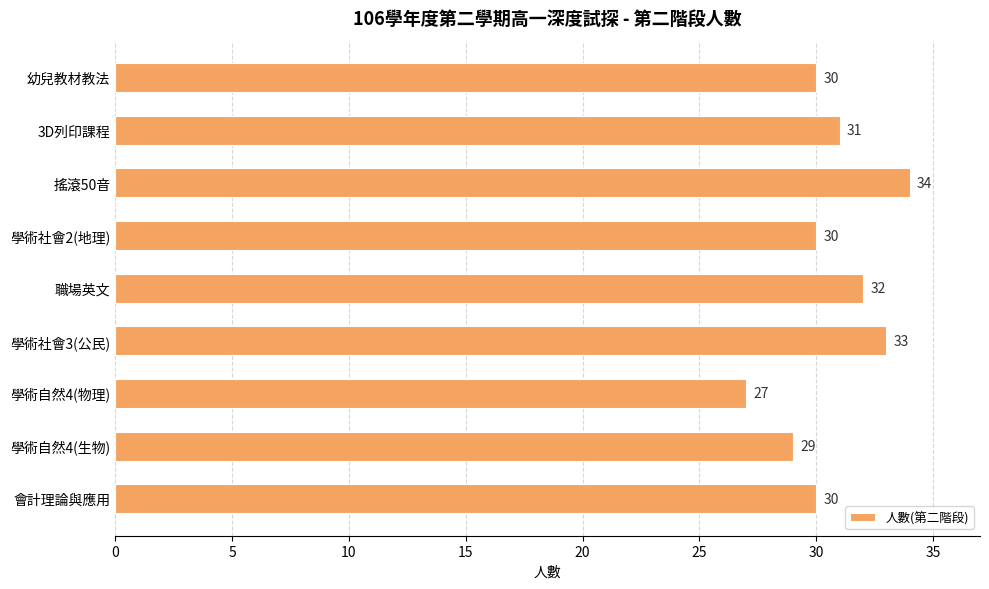

Is it true that the value at 幼兒教材教法 is 30?

True